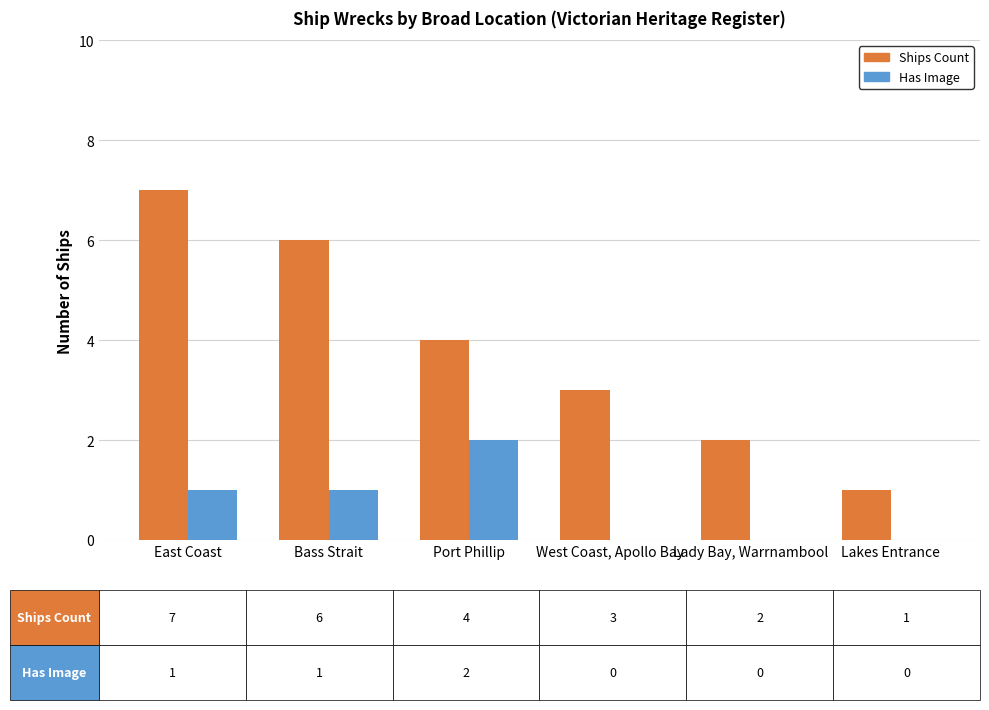

Which category has the highest value in the Has Image series?

Port Phillip